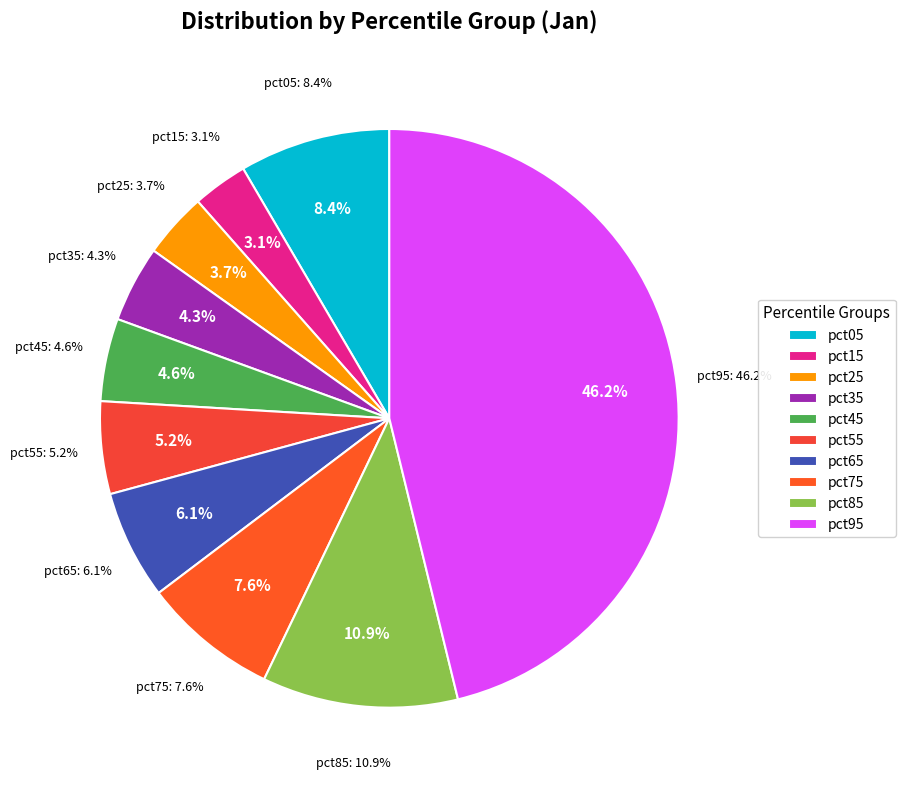

To the nearest percent, what is the difference between the pct35 and pct75 slice percentages?

3%